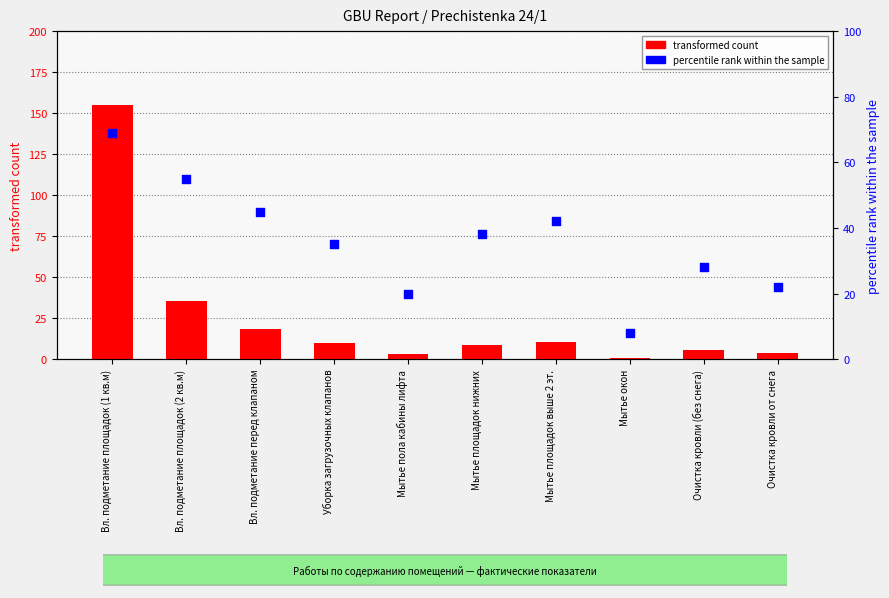

Which series has the largest Y range (max minus min)?

transformed count